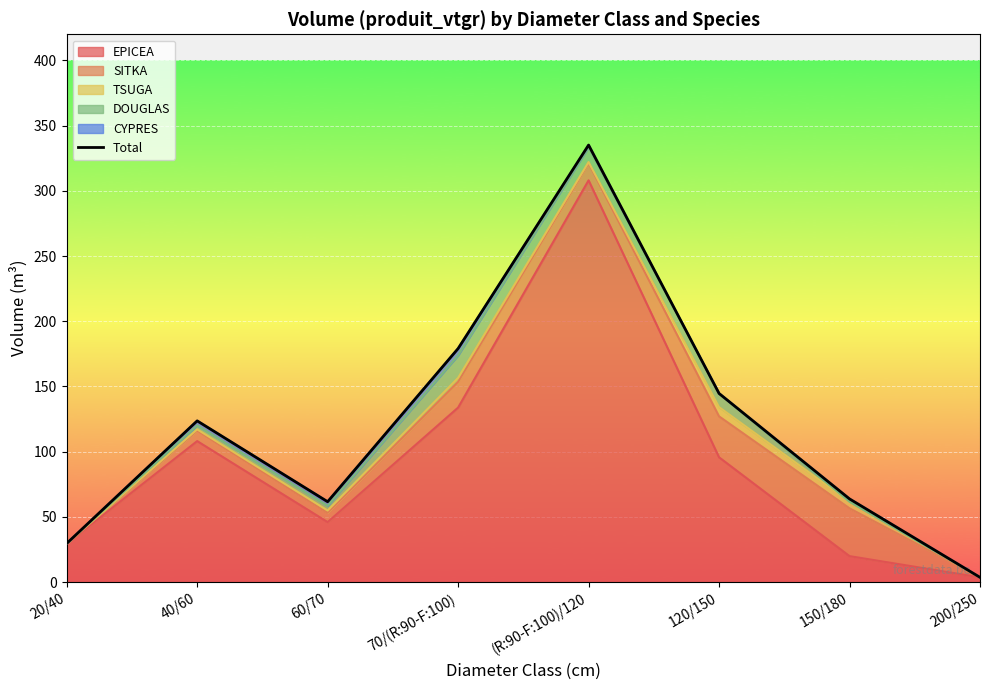

Rank the categories by value from lowest to highest.

200/250, 20/40, 60/70, 150/180, 40/60, 120/150, 70/(R:90-F:100), (R:90-F:100)/120